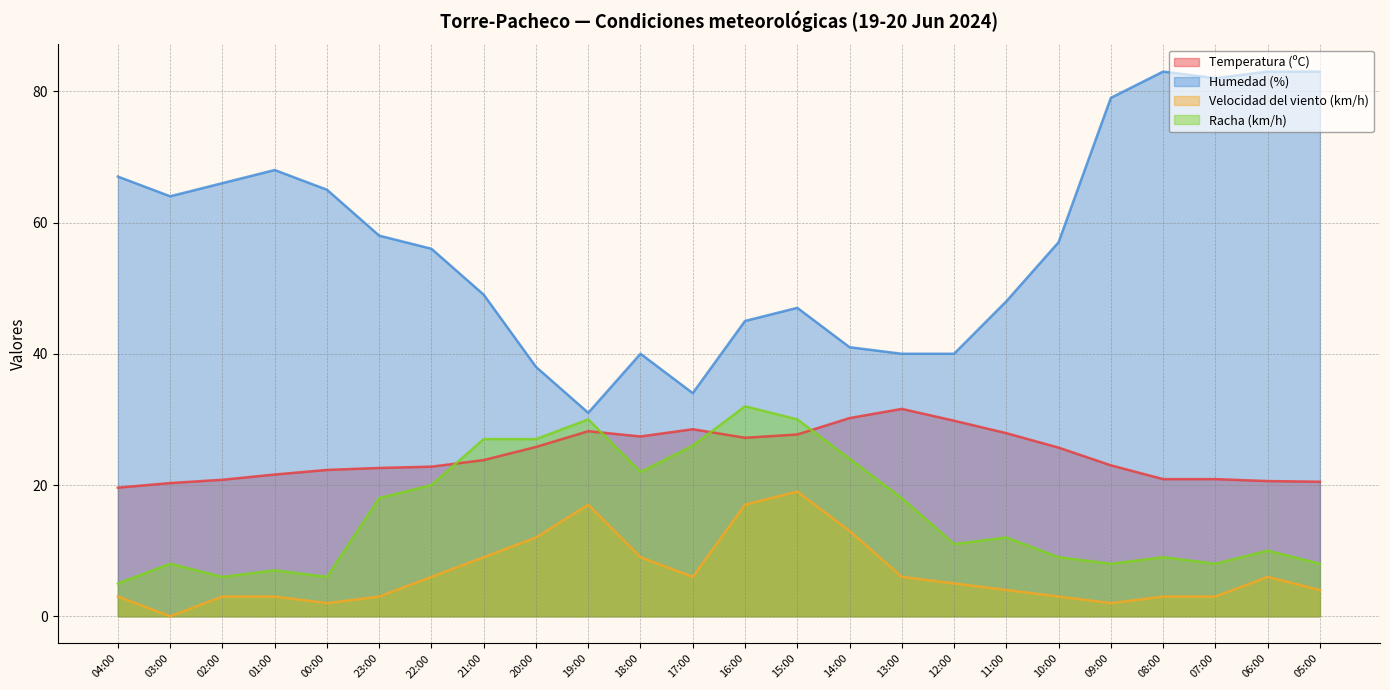

Does the chart have visible grid lines?

Yes